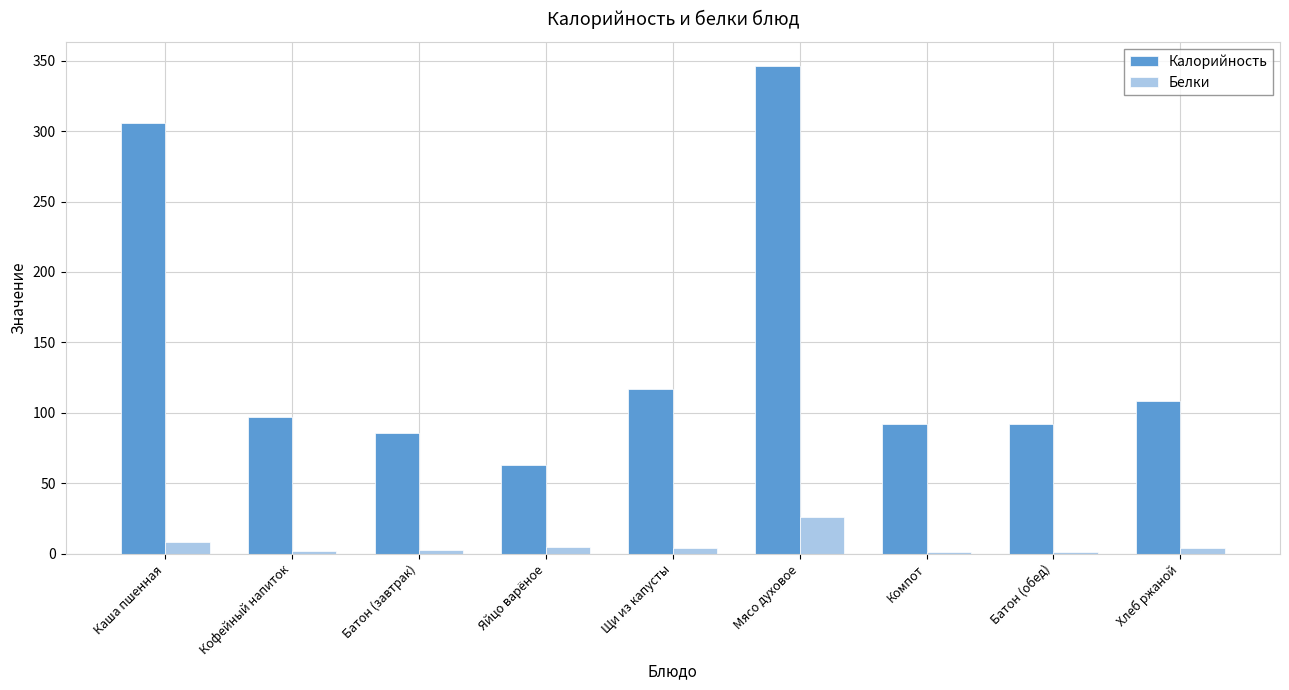

Where is Калорийность nearest to the value 204?

Щи из капусты